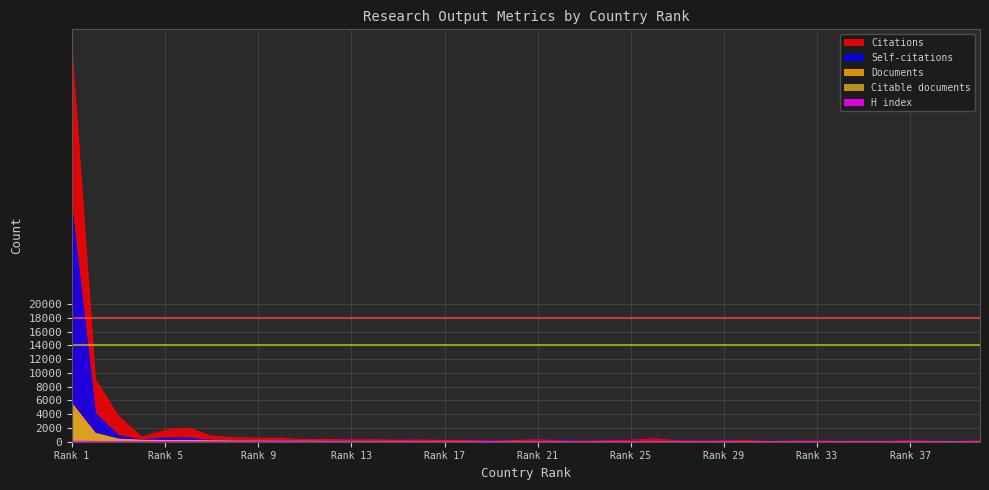

The Self-citations series shows 39 at 28. True or false?

True